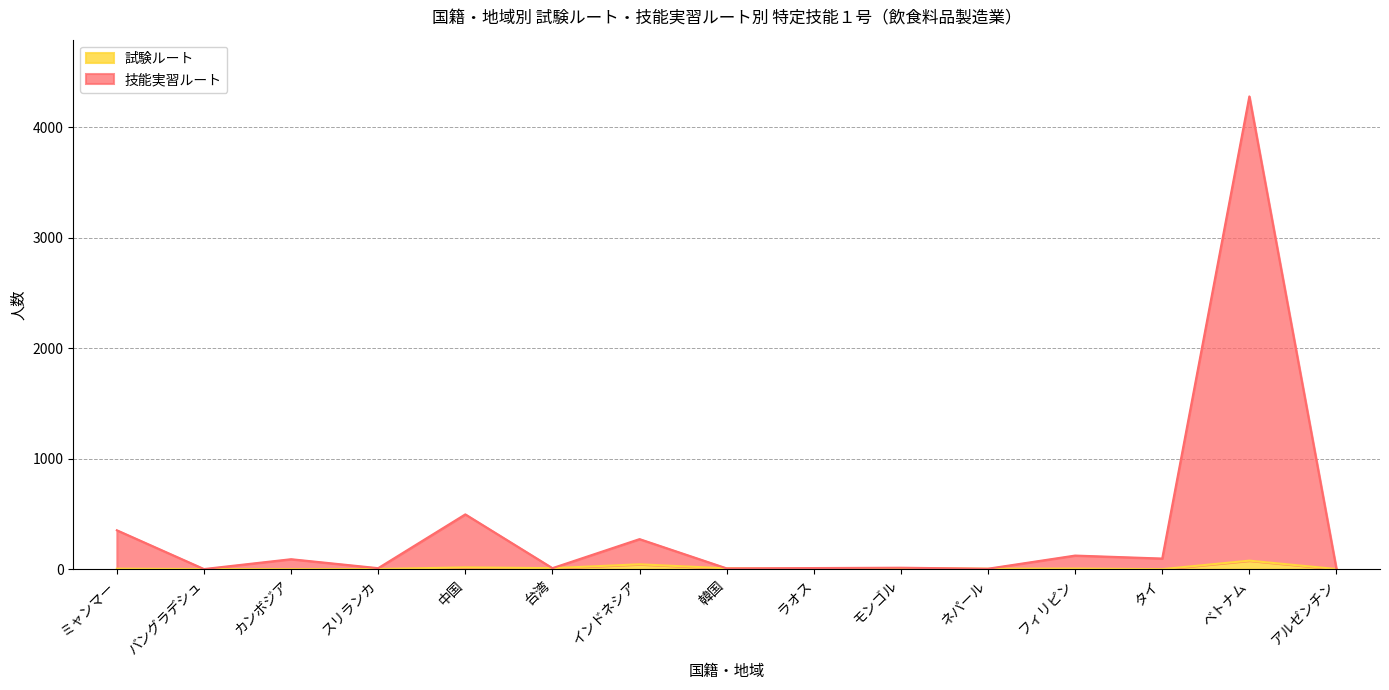

What is the label of the 12th point from the left?

フィリピン